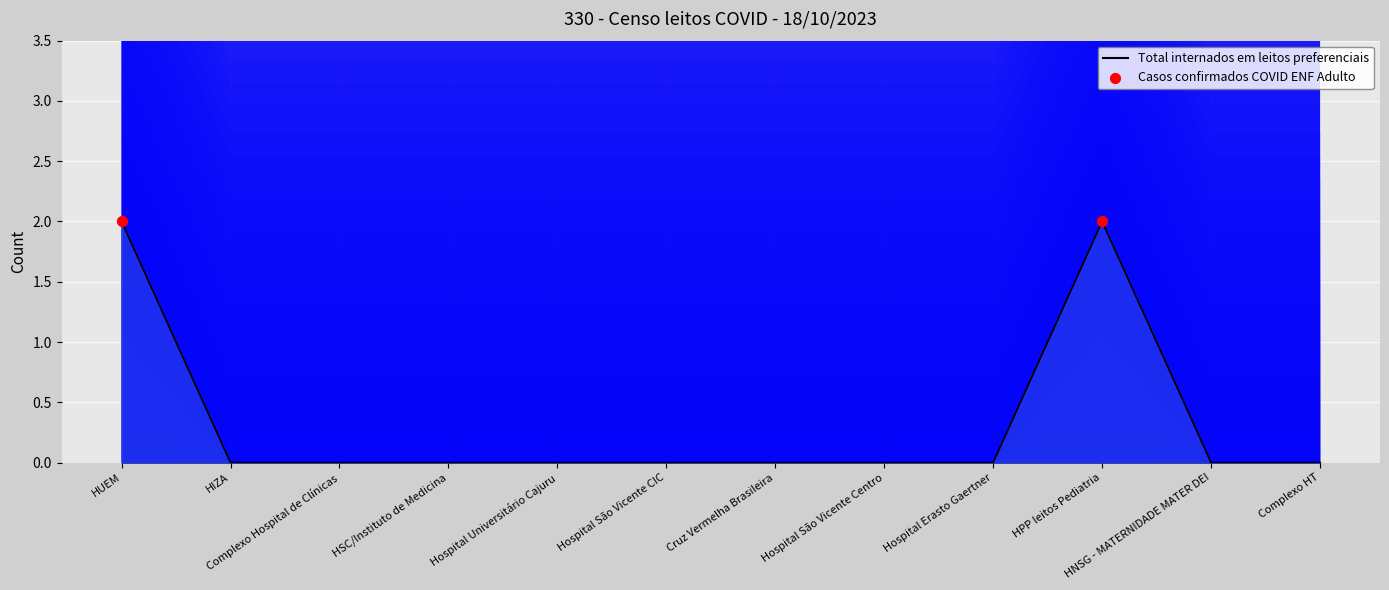

What are all the series names shown in the legend?

Total internados em leitos preferenciais, Casos confirmados COVID ENF Adulto